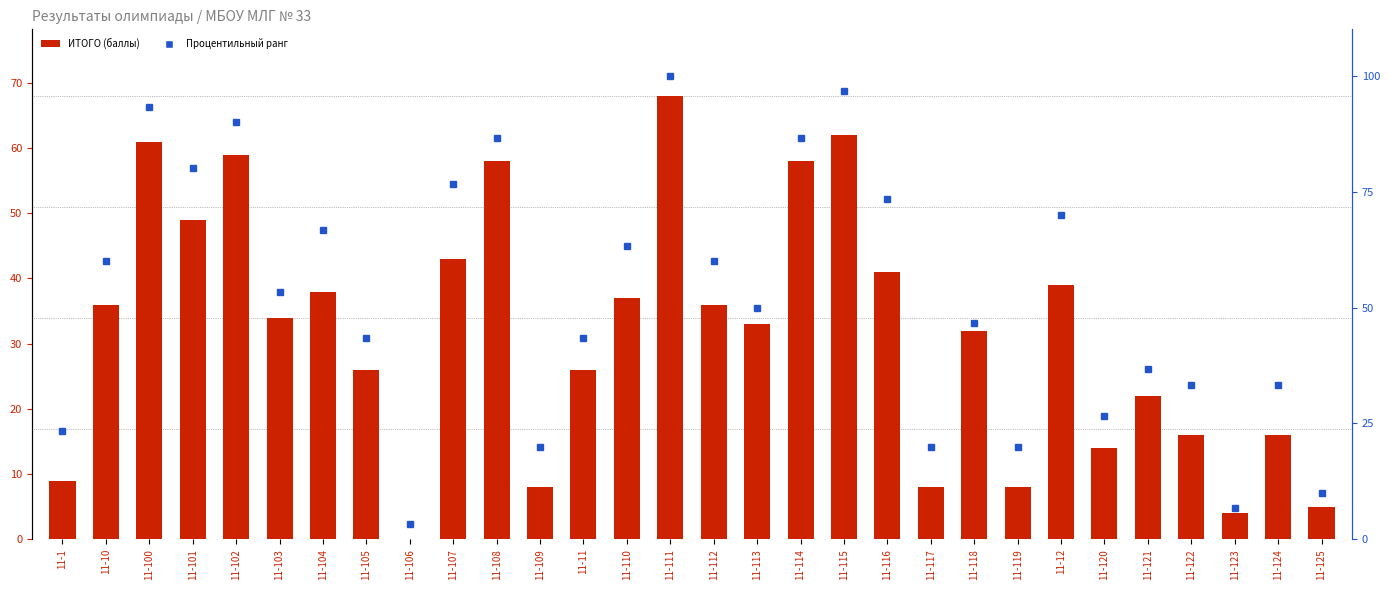

Is it true that ИТОГО (баллы) equals 30.1 at 11-102?

False